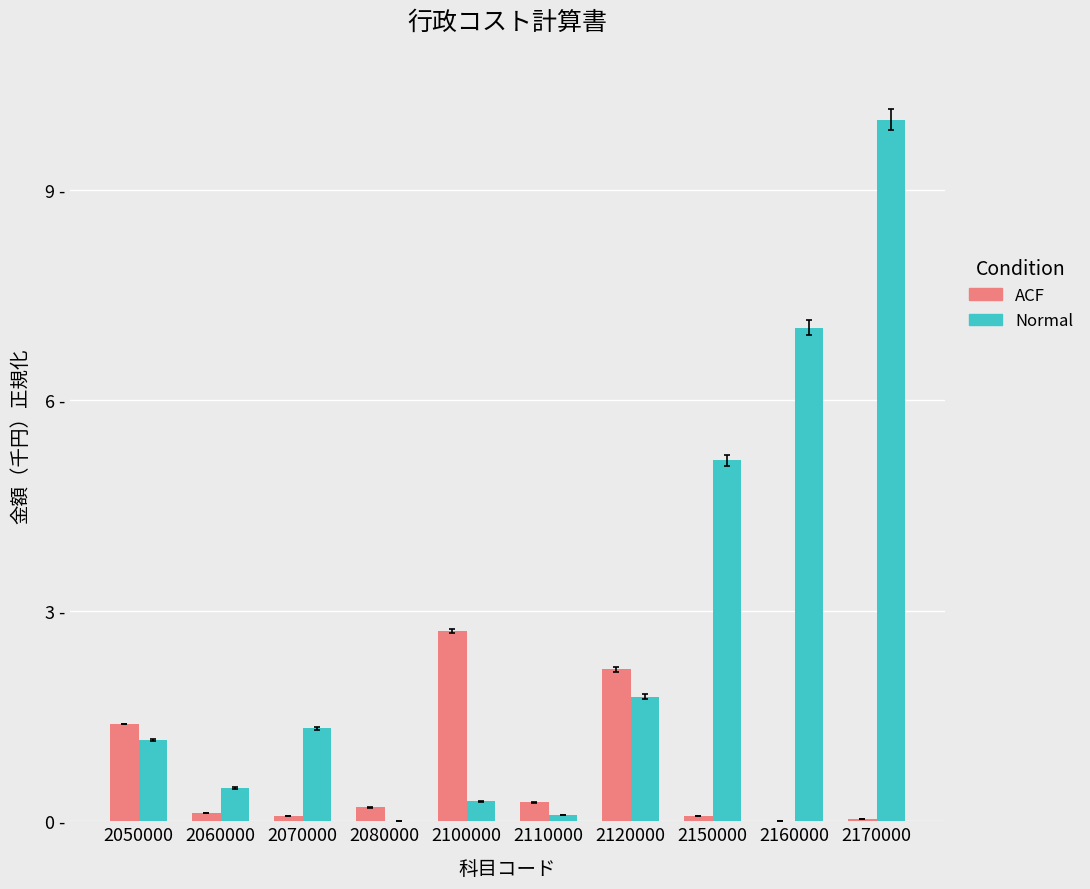

What is the difference between the second highest and minimum values in the ACF series?

2.2